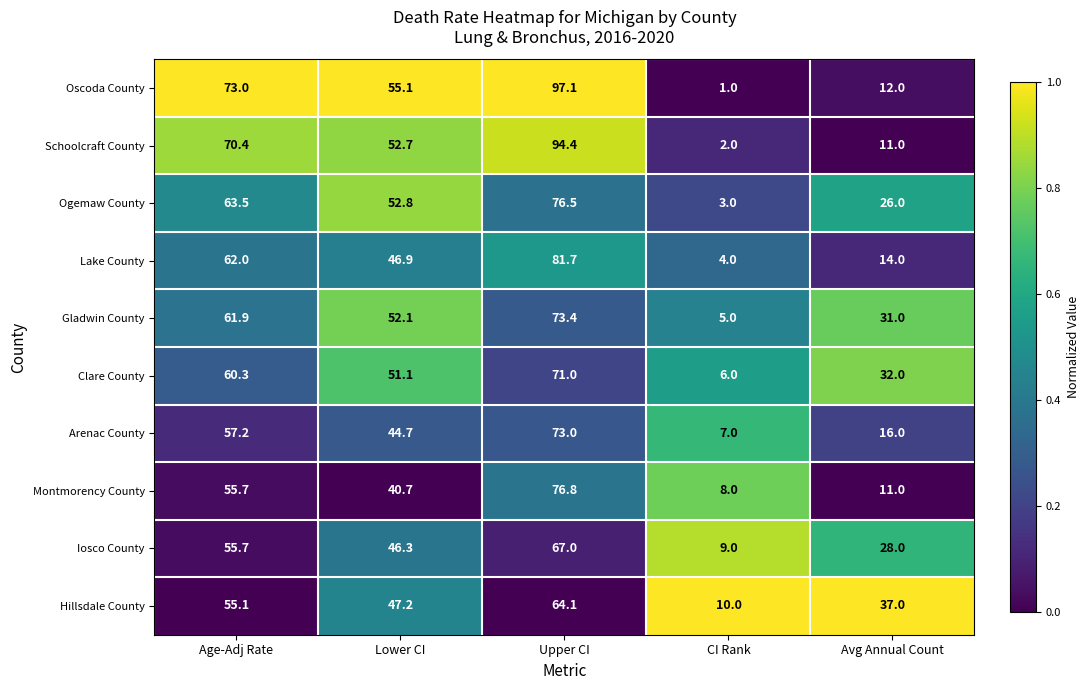

Is it true that Schoolcraft County equals 52.7 at Lower CI?

True